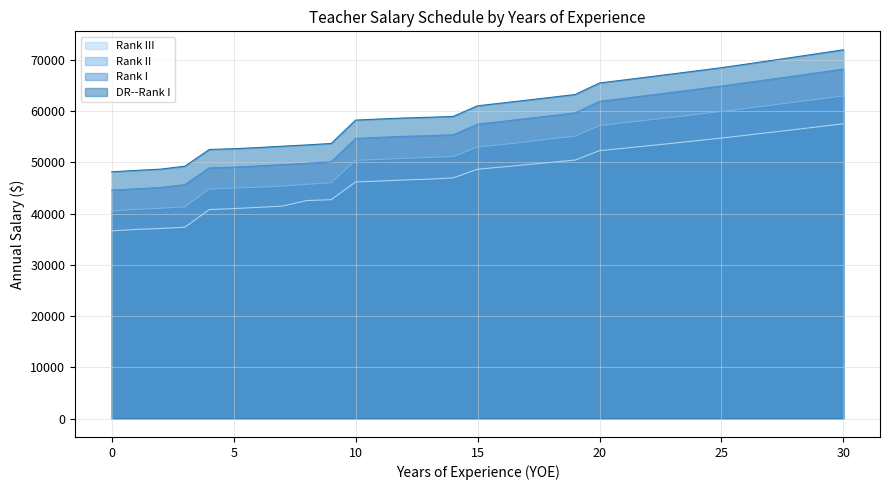

Read the DR--Rank I value at 27.

69853.4